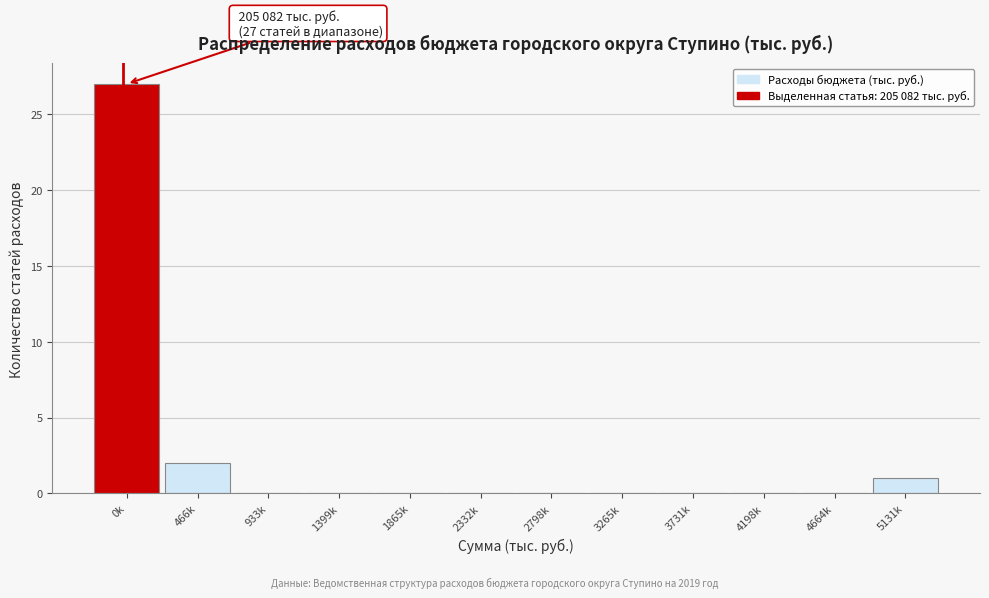

Reading left to right, extract all data points from this chart.

0k=27	466k=2	933k=0	1399k=0	1865k=0	2332k=0	2798k=0	3265k=0	3731k=0	4198k=0	4664k=0	5131k=1